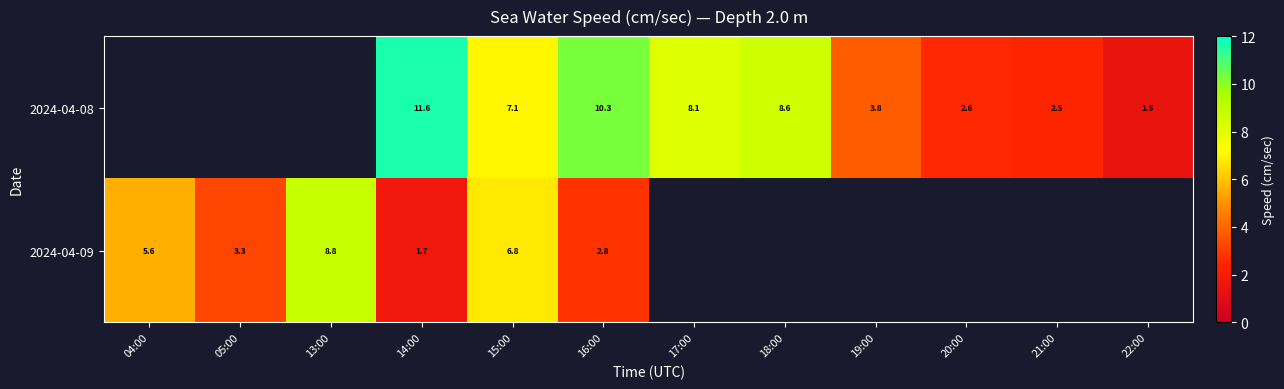

Is the value of 2024-04-09 at 05:00 greater than the value of 2024-04-08 at 22:00?

Yes